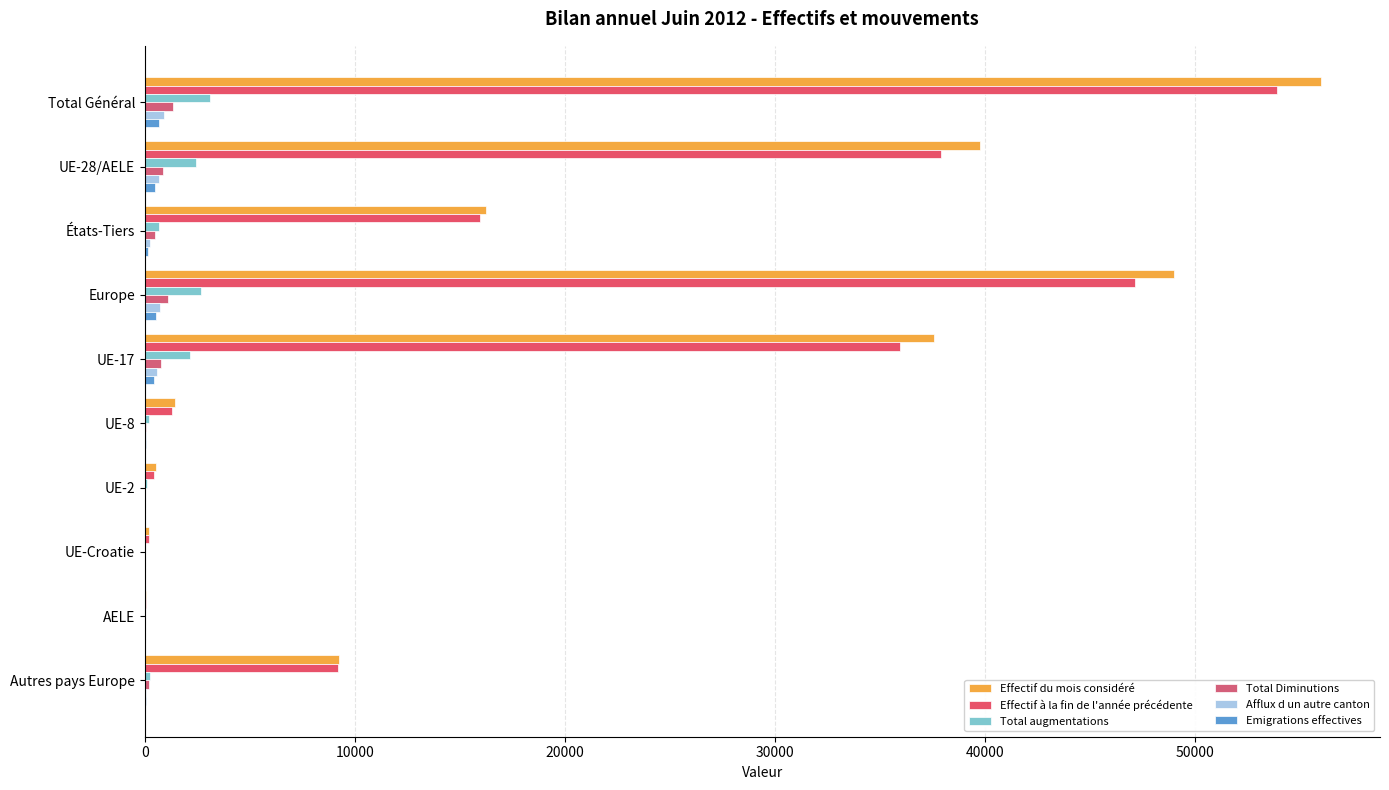

What are all the series names shown in the legend?

Effectif du mois considéré, Effectif à la fin de l'année précédente, Total augmentations, Total Diminutions, Afflux d un autre canton, Emigrations effectives